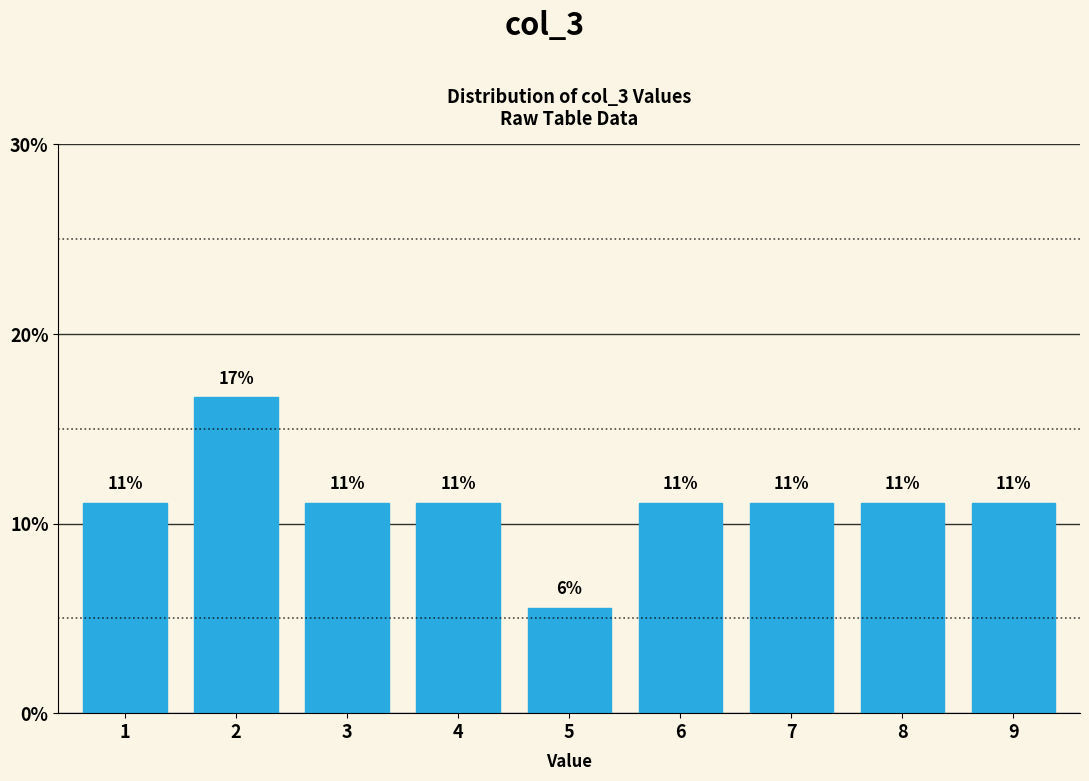

How many bars are there in total?

9